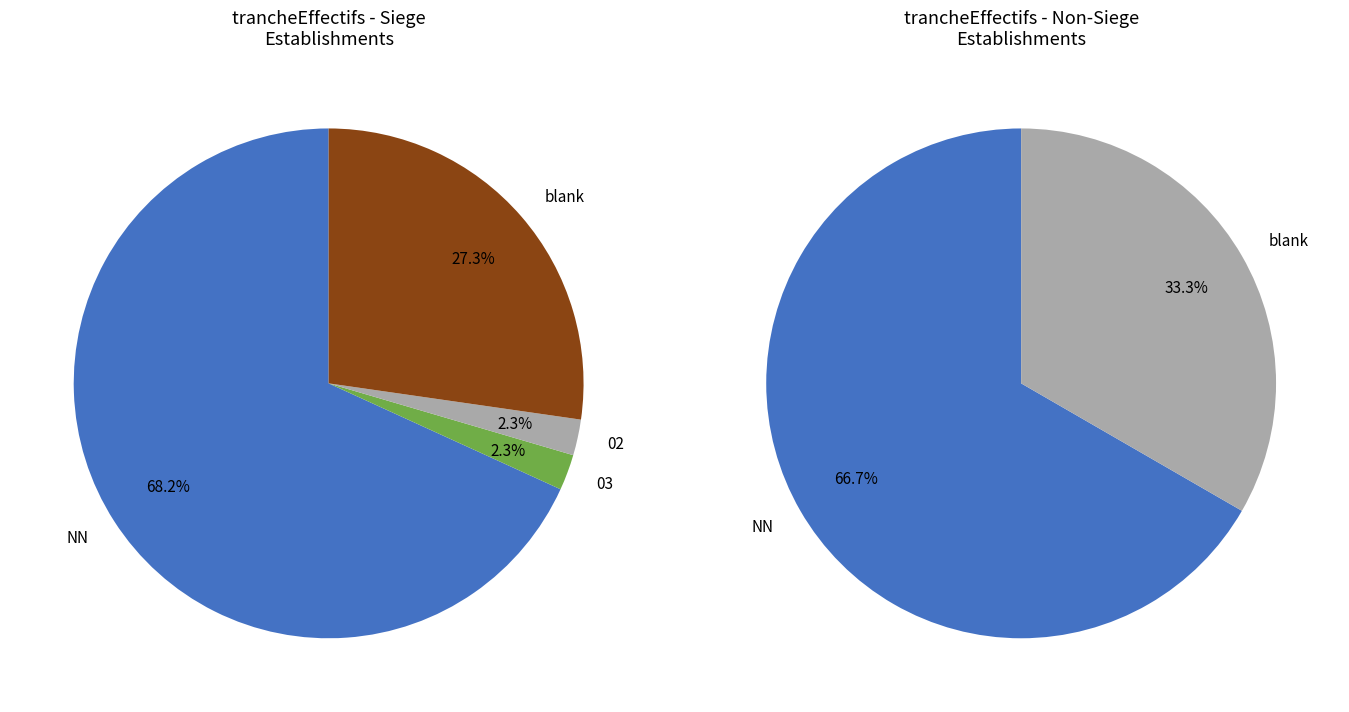

Count the number of slices in the pie.

4